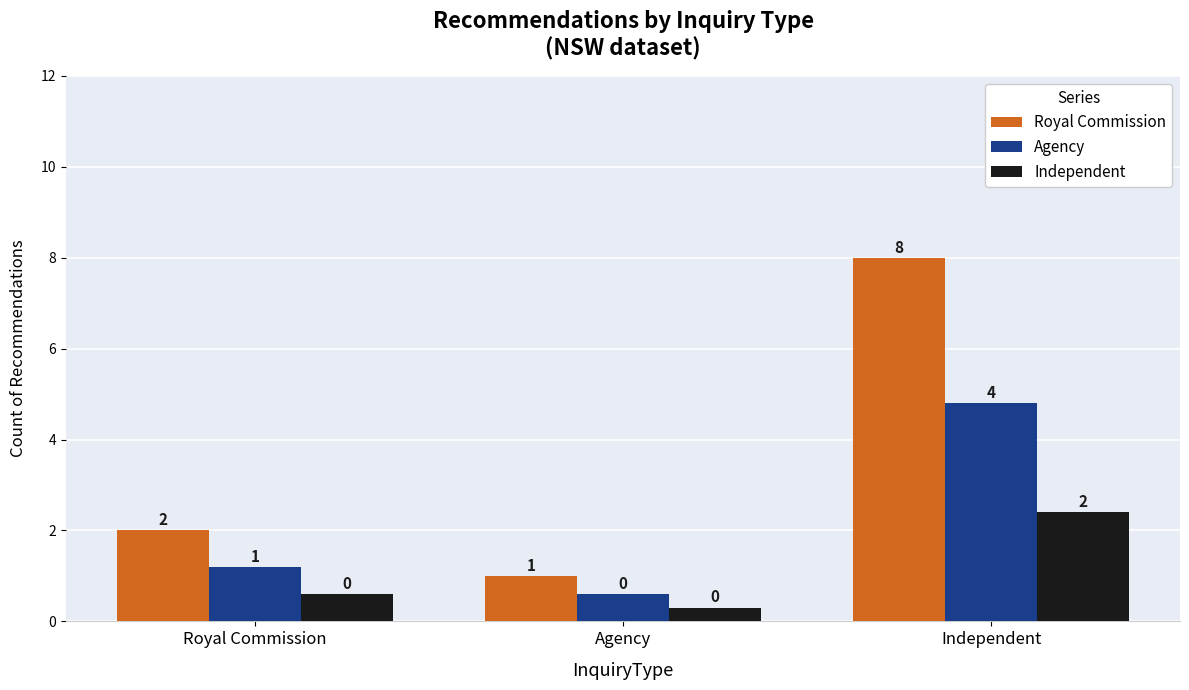

Rank the categories by Independent value from lowest to highest.

Agency, Royal Commission, Independent